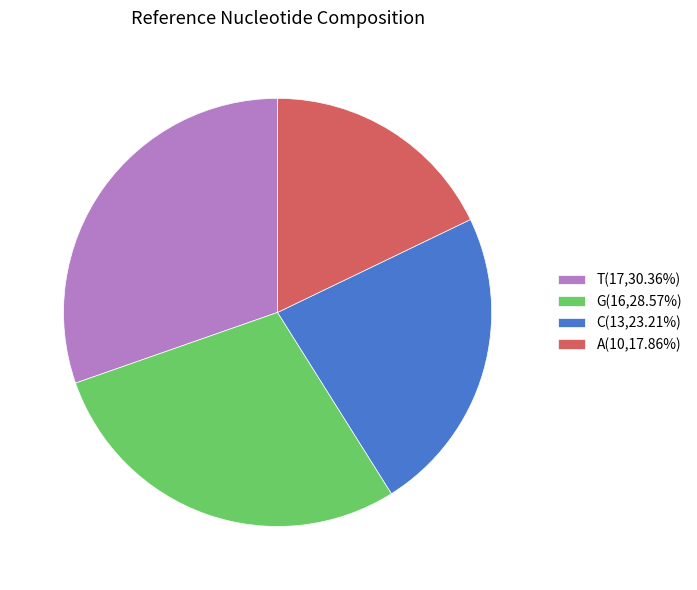

Does any single category account for the majority?

No